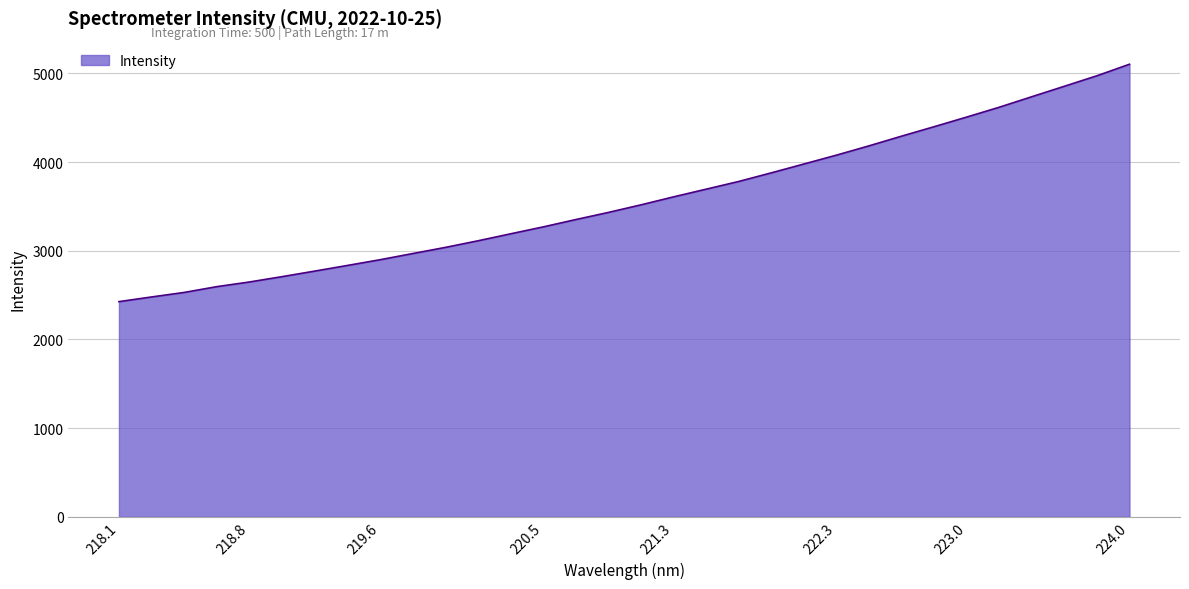

What is the smallest value displayed?

2426.7